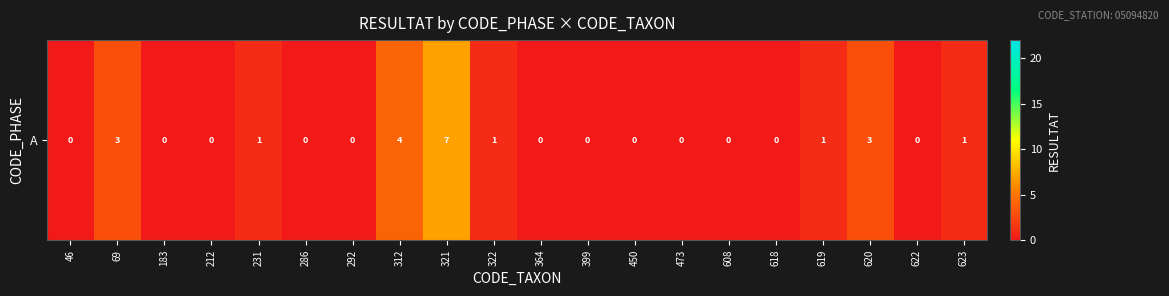

What is the greatest value displayed?

7